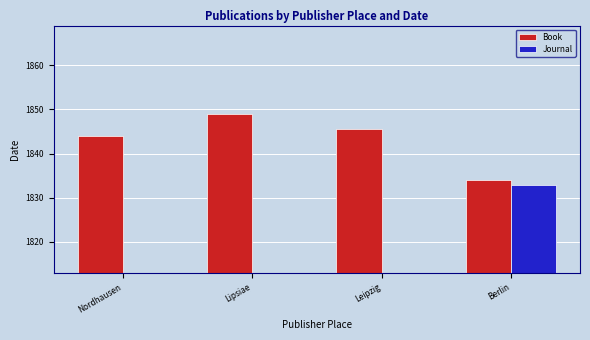

What is the average value of the Book series?

1843.1